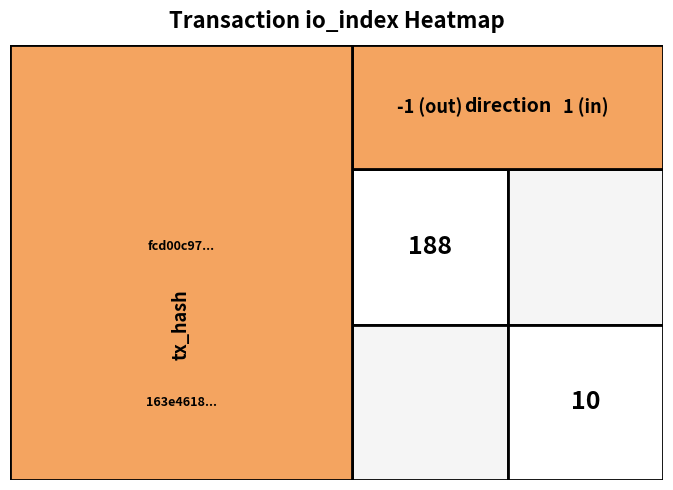

At direction, list the series in order from smallest to largest.

fcd00c97..., 163e4618...